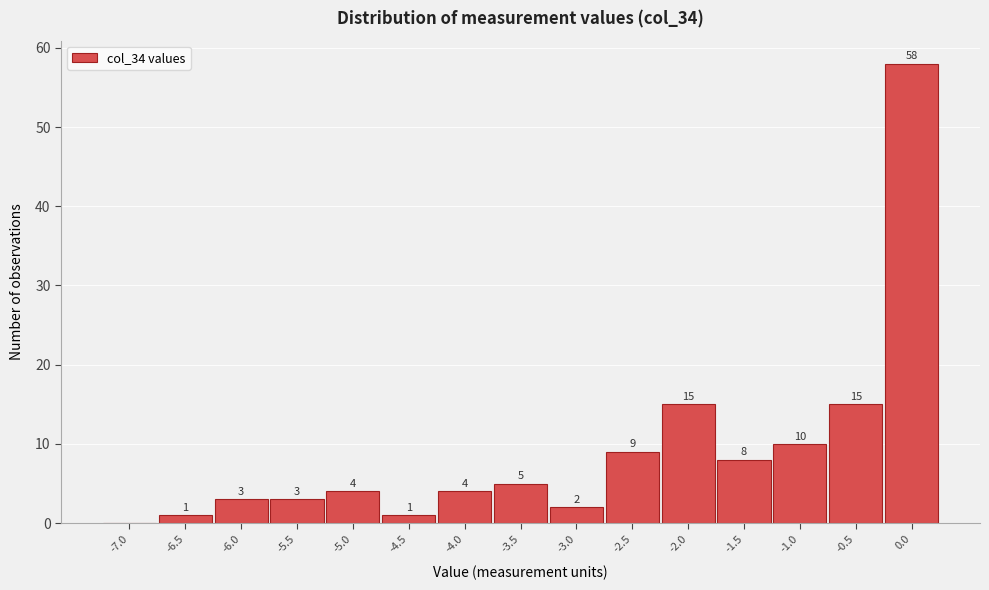

Reading left to right, list all the values displayed in this chart.

-7.0=0	-6.5=1	-6.0=3	-5.5=3	-5.0=4	-4.5=1	-4.0=4	-3.5=5	-3.0=2	-2.5=9	-2.0=15	-1.5=8	-1.0=10	-0.5=15	0.0=58